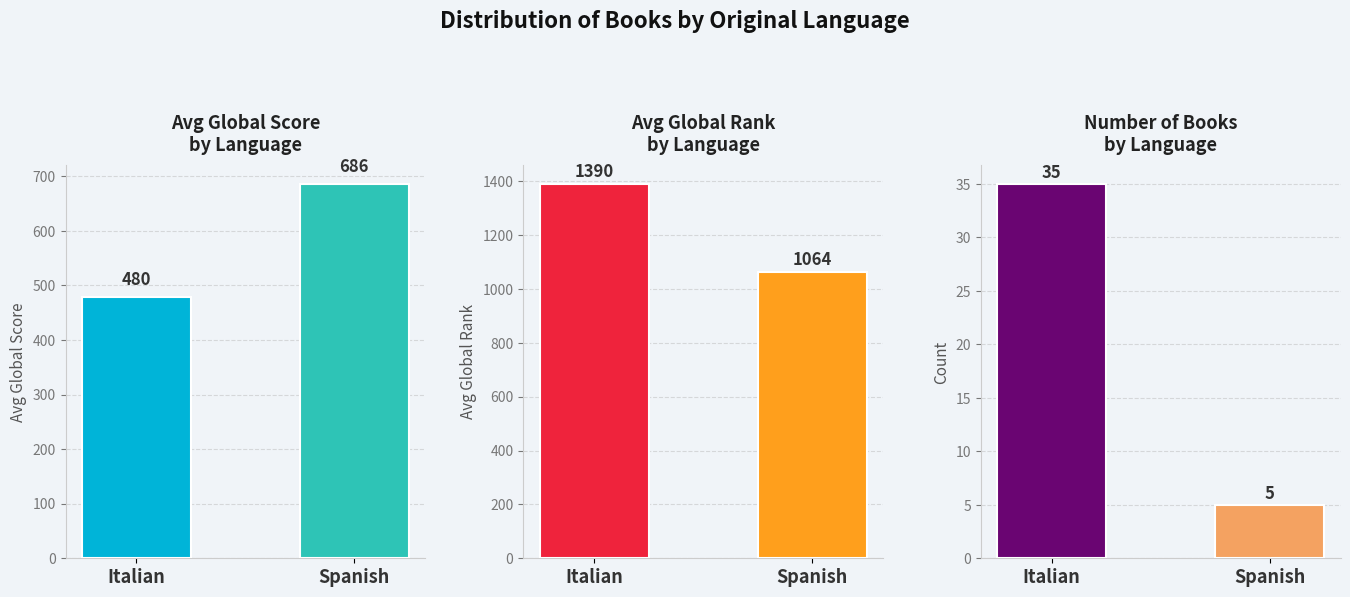

Reading left to right, extract all data points from this chart.

Avg Global Score: Italian=479.7	Spanish=686.4
Avg Global Rank: Italian=1389.9	Spanish=1063.8
Book Count: Italian=35.0	Spanish=5.0